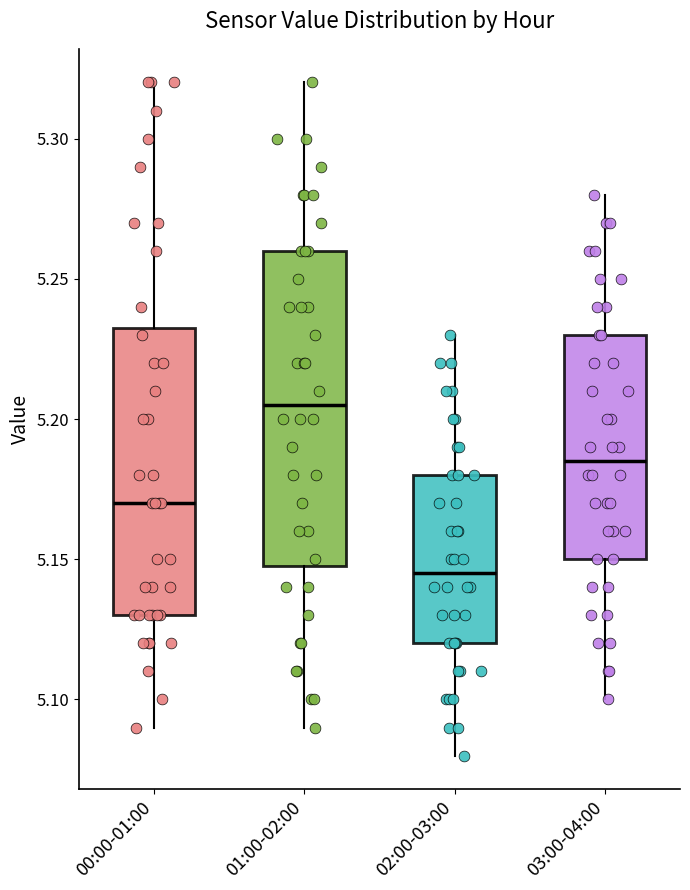

Which box is the tallest, from its lower edge to its upper edge?

01:00-02:00